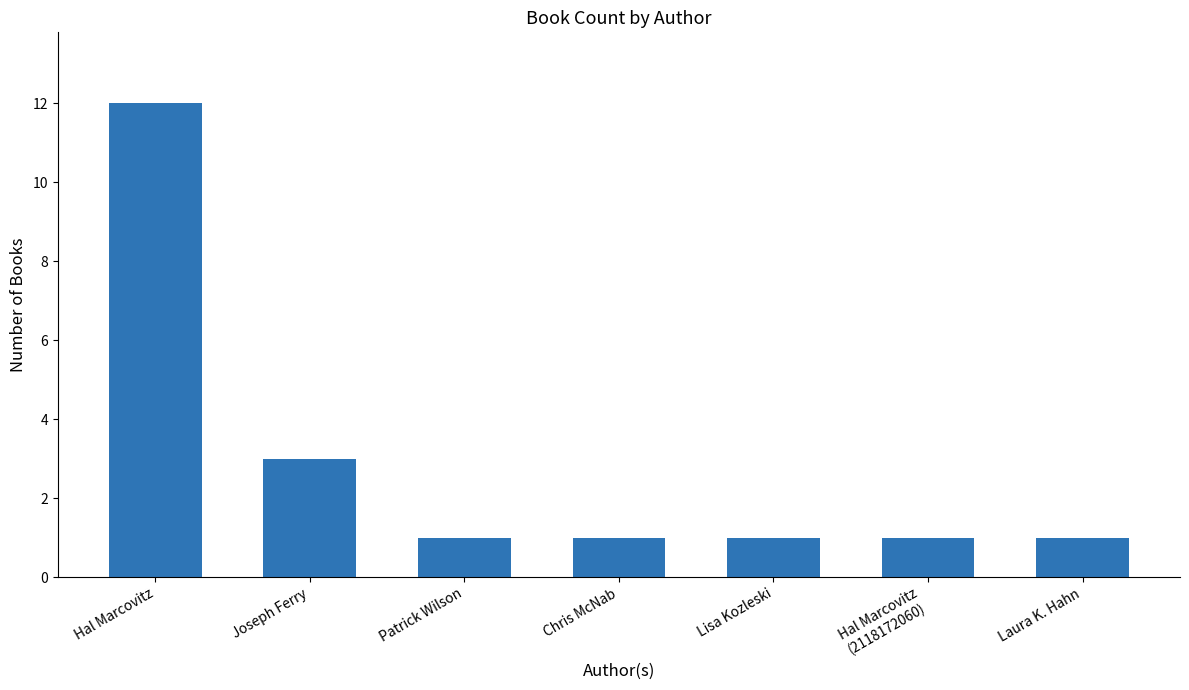

What is the label of the 3rd bar from the left?

Patrick Wilson